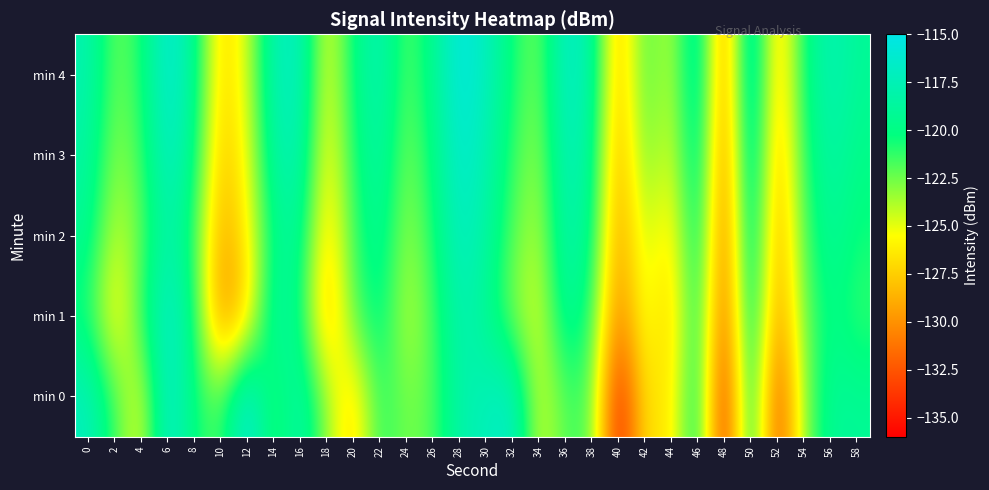

At which category is the sum across all series the highest?

6